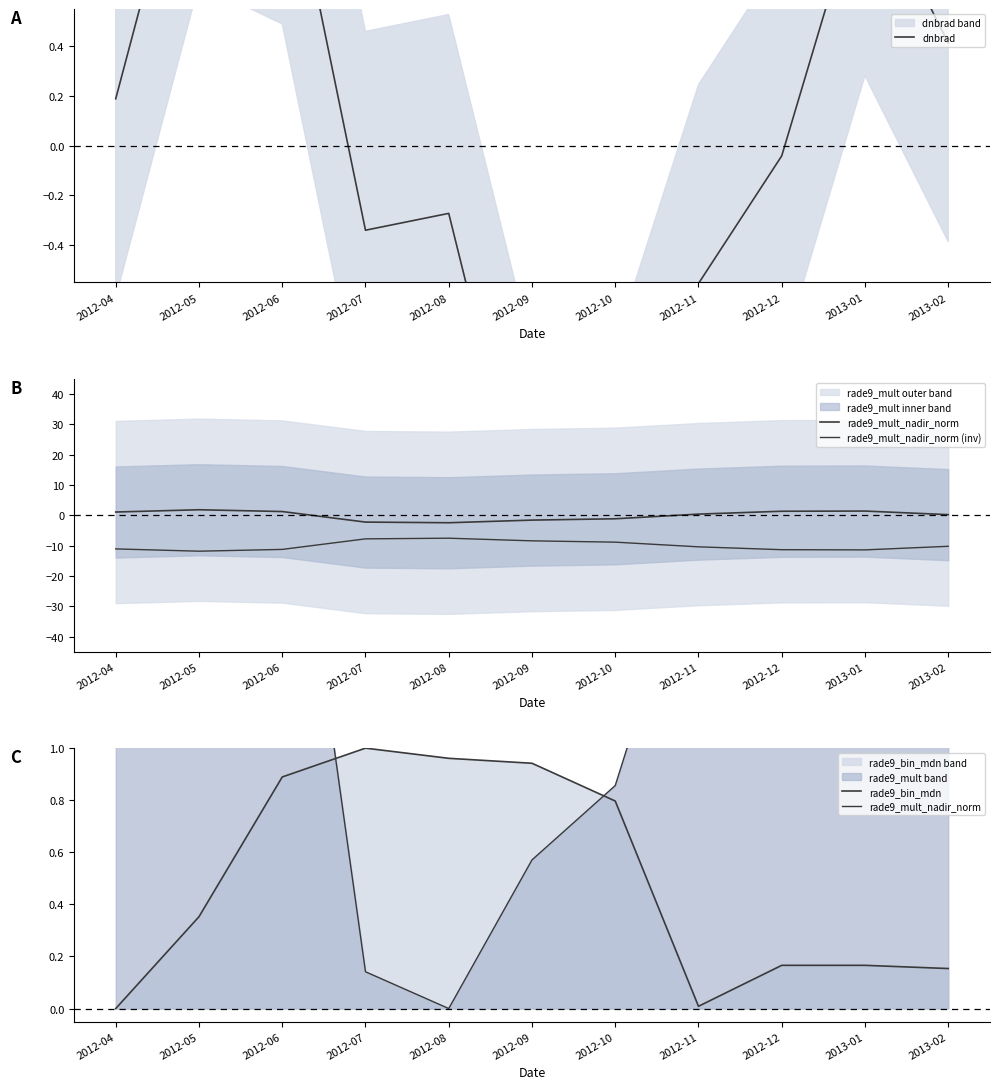

Rank the series by their maximum value, from highest to lowest.

rade9_mult_nadir_norm, dnbrad, rade9_bin_mdn, rade9_mult_nadir_norm (inv)